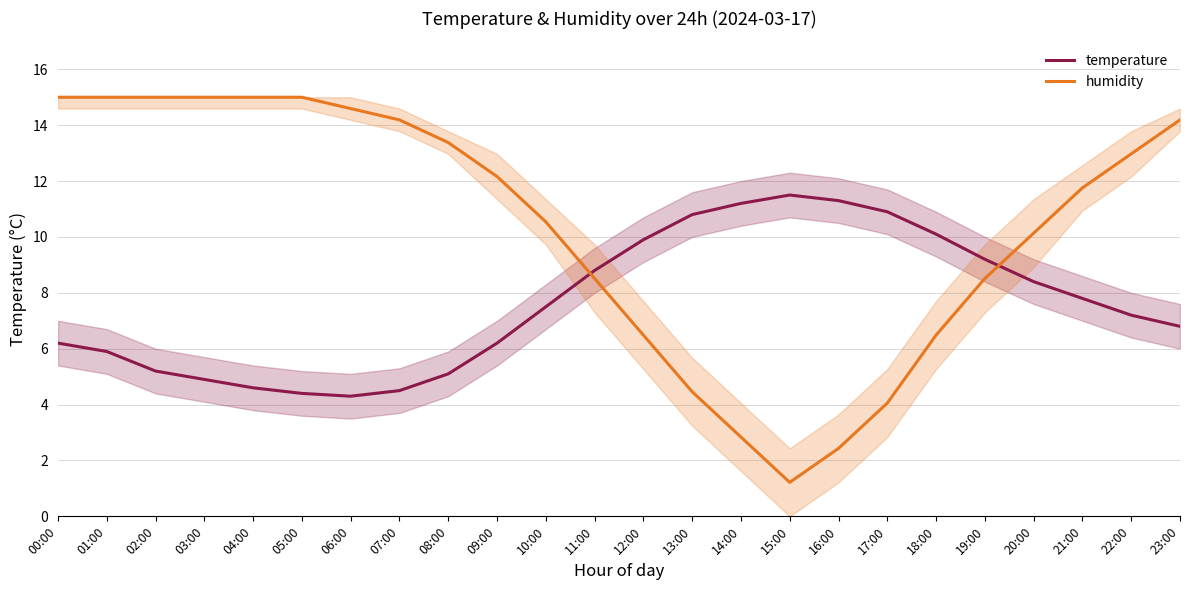

Reading right to left, what are all the values shown in this chart?

temperature: 6.8	7.2	7.8	8.4	9.2	10.1	10.9	11.3	11.5	11.2	10.8	9.9	8.8	7.5	6.2	5.1	4.5	4.3	4.4	4.6	4.9	5.2	5.9	6.2
humidity: 14.2	13.0	11.8	10.1	8.5	6.5	4.1	2.4	1.2	2.8	4.5	6.5	8.5	10.5	12.2	13.4	14.2	14.6	15.0	15.0	15.0	15.0	15.0	15.0